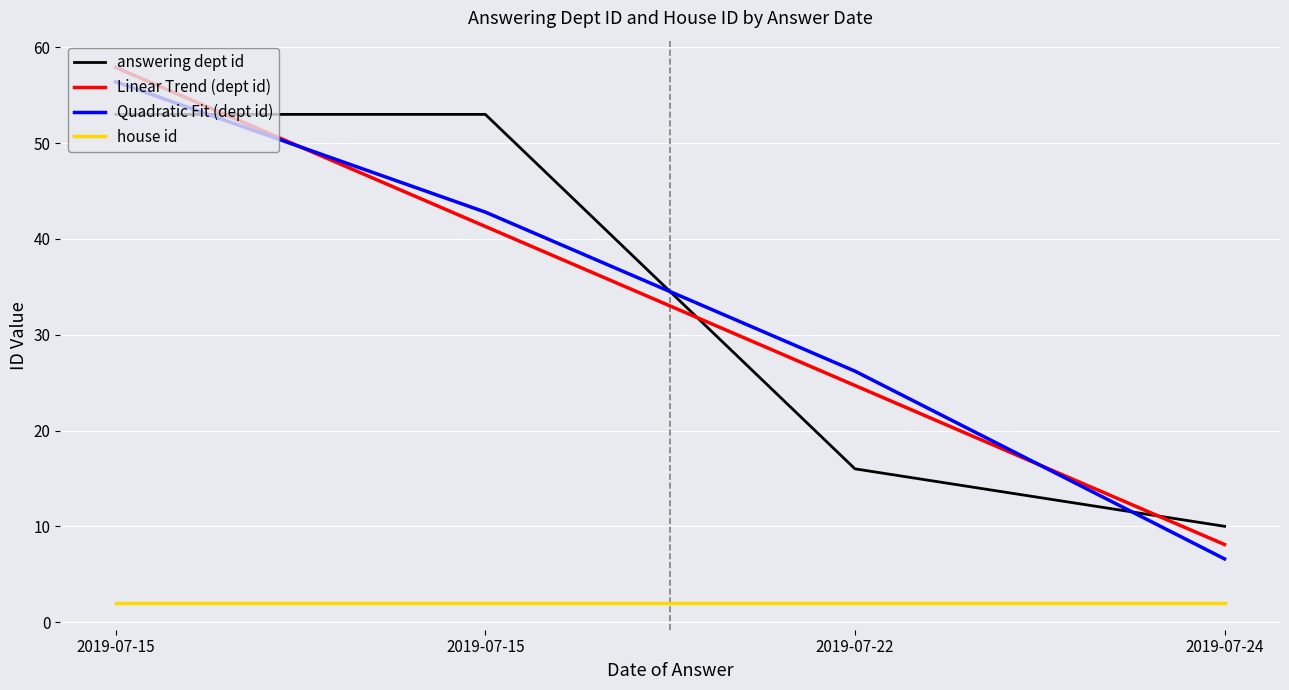

Where do answering dept id and Linear Trend (dept id) first cross each other?

2019-07-15 and 2019-07-15